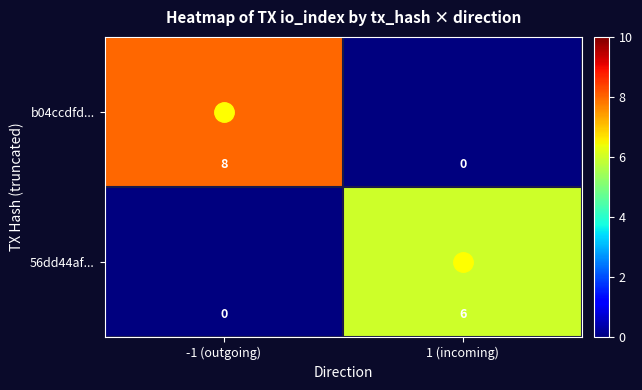

Count the number of data series in this chart.

2